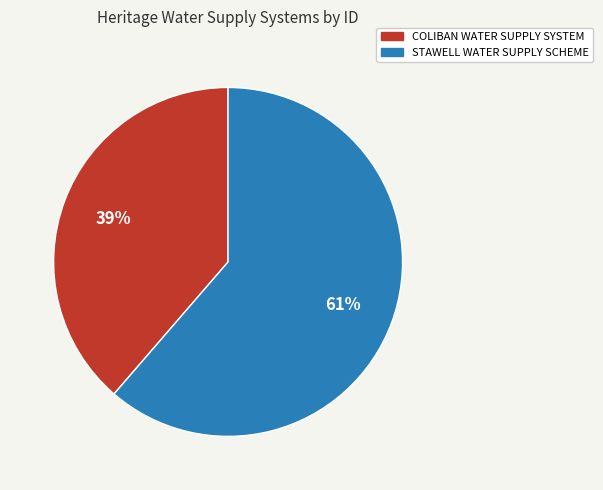

Approximately how many times larger is the value at COLIBAN WATER SUPPLY SYSTEM compared to STAWELL WATER SUPPLY SCHEME?

0.6